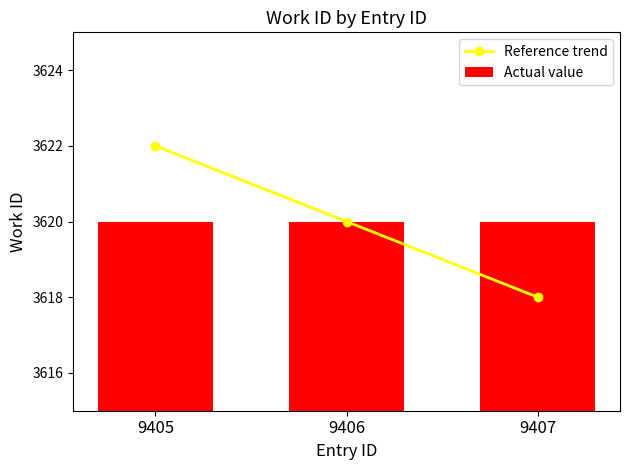

How many data points in Reference trend are above 3620?

1